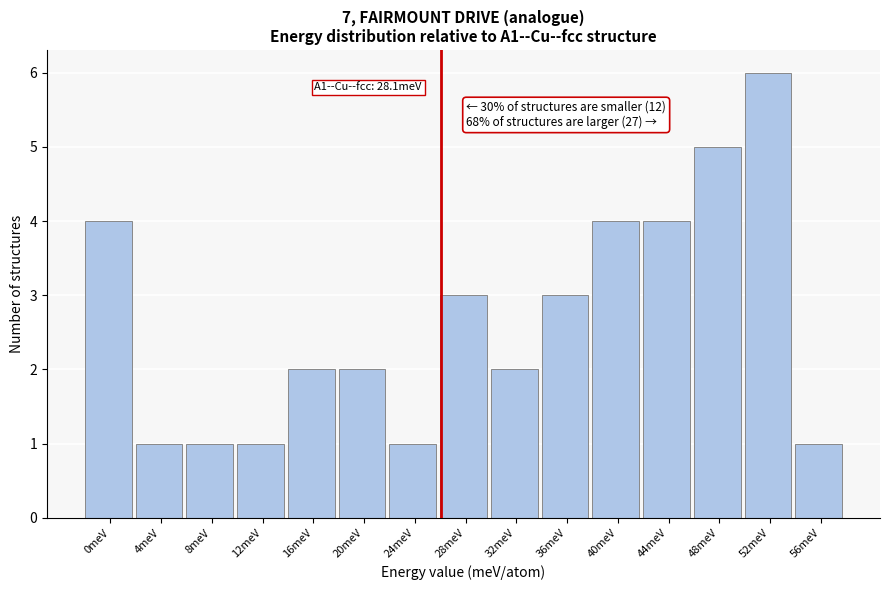

Reading right to left, transcribe all the data shown in this chart.

1	6	5	4	4	3	2	3	1	2	2	1	1	1	4